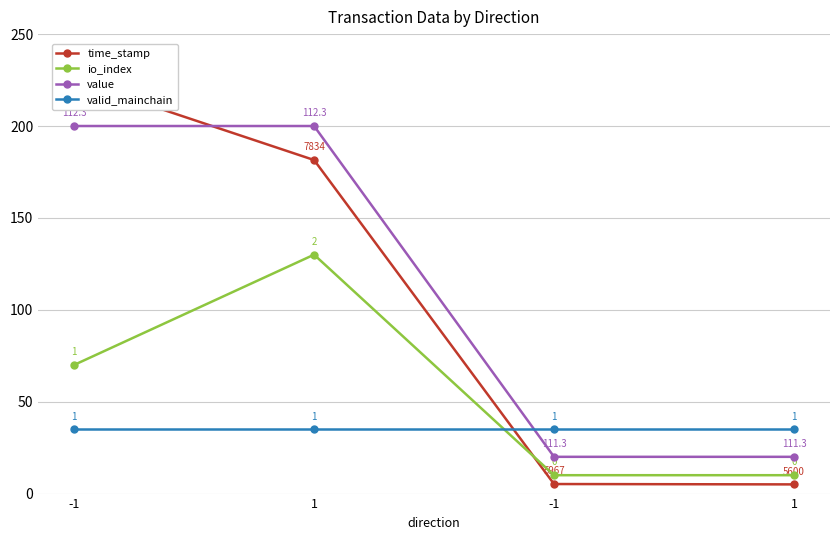

True or false: value and time_stamp intersect in this chart.

True